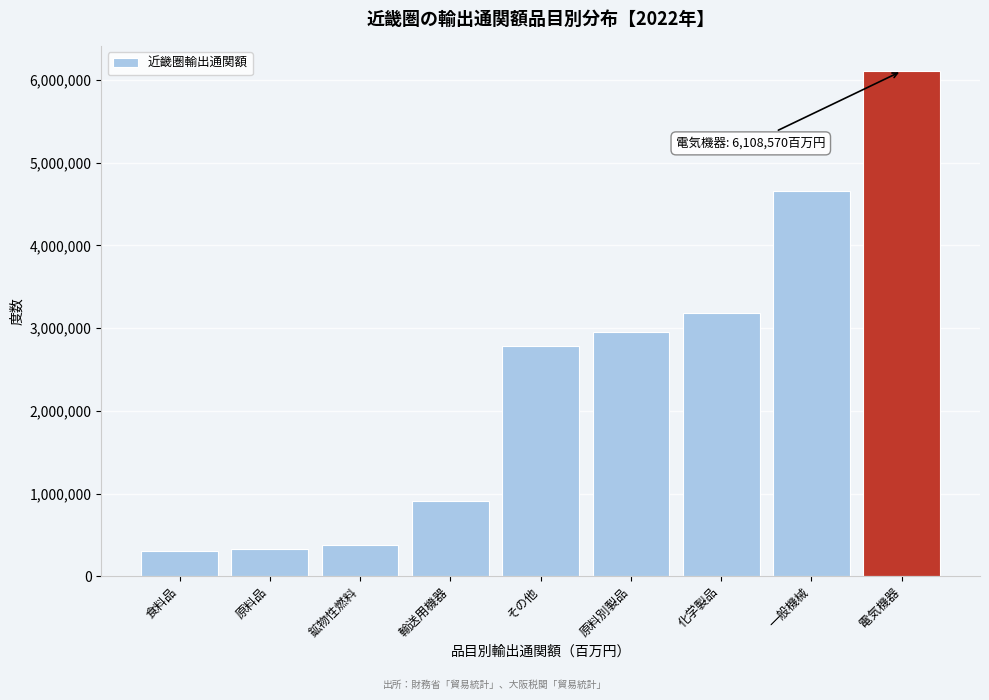

Reading left to right, extract all data points from this chart.

食料品=308799	原料品=334716	鉱物性燃料=380589	輸送用機器=912569	その他=2782153	原料別製品=2953869	化学製品=3184132	一般機械=4661136	電気機器=6108570